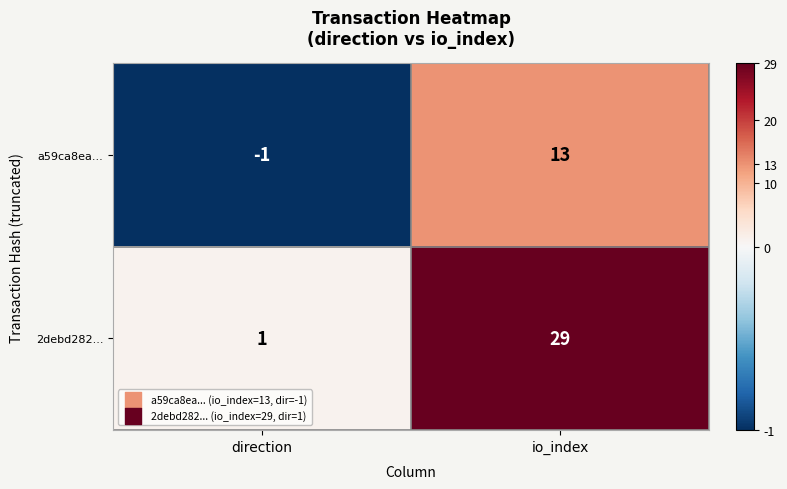

What is the greatest value displayed?

29